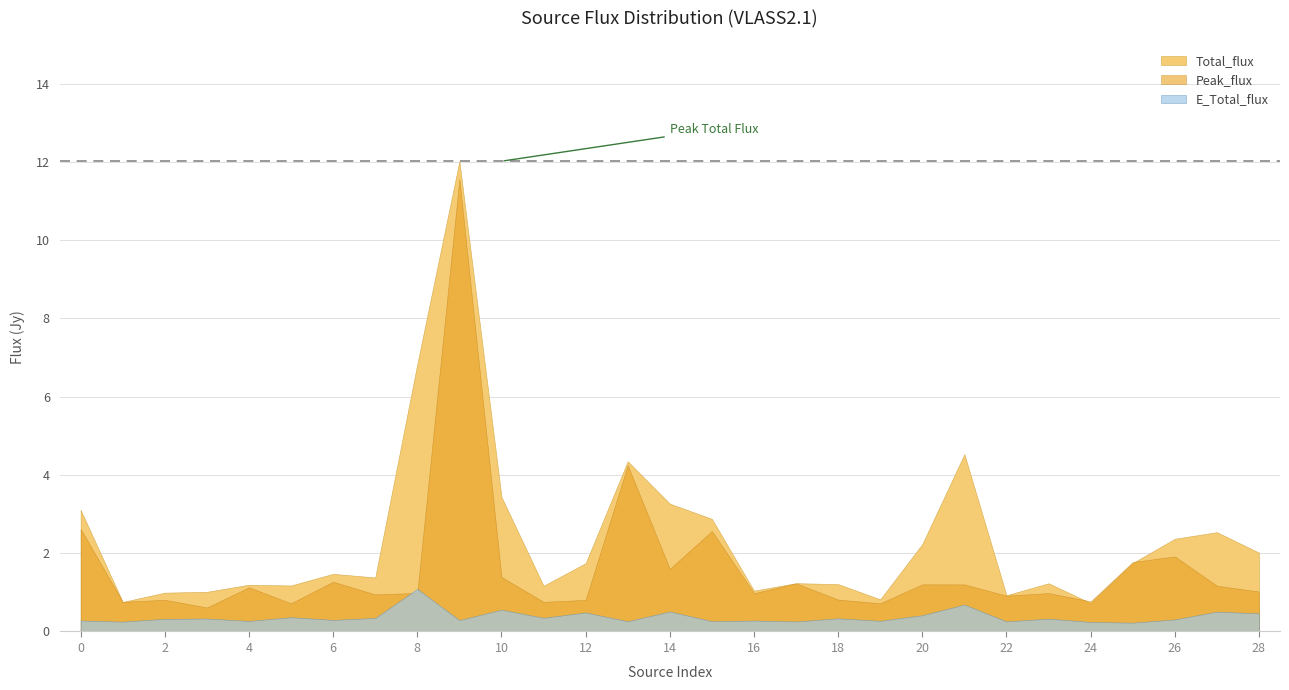

At 18, list the series in order from largest to smallest.

Total_flux, Peak_flux, E_Total_flux